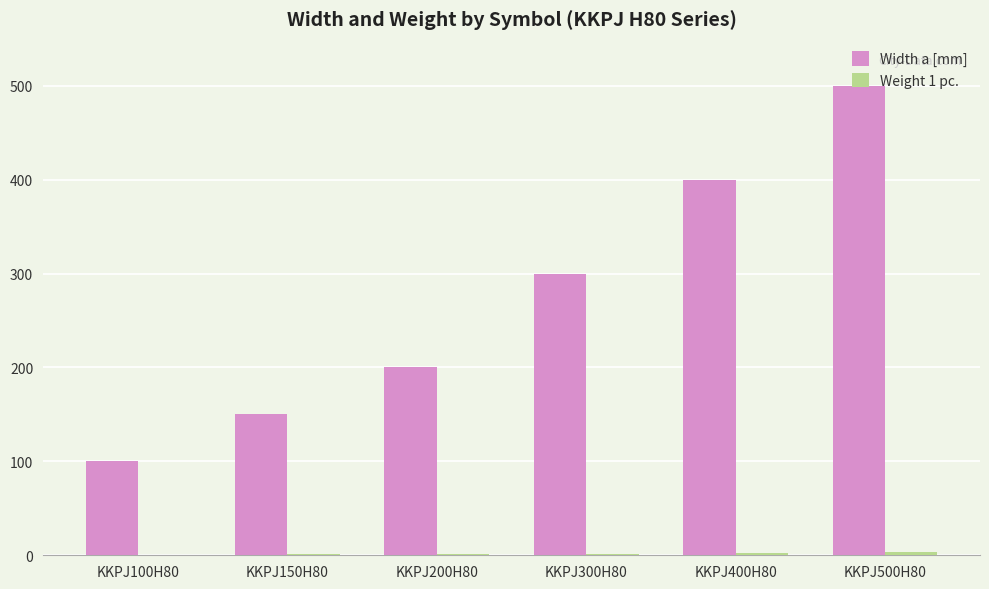

Between KKPJ150H80 and KKPJ300H80, which series saw the biggest shift?

Width a [mm]